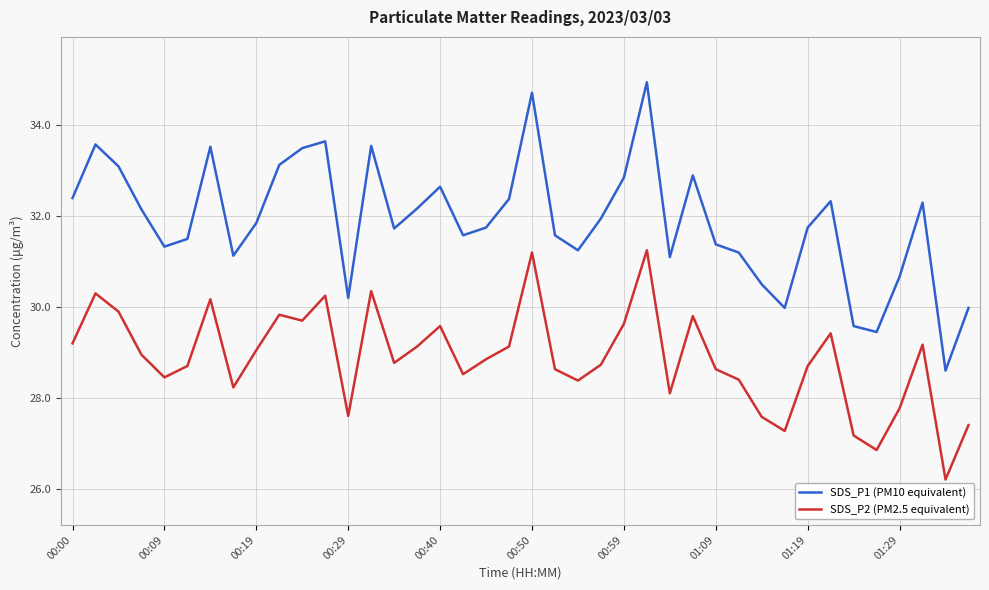

True or false: SDS_P1 (PM10 equivalent) and SDS_P2 (PM2.5 equivalent) cross at least once.

False